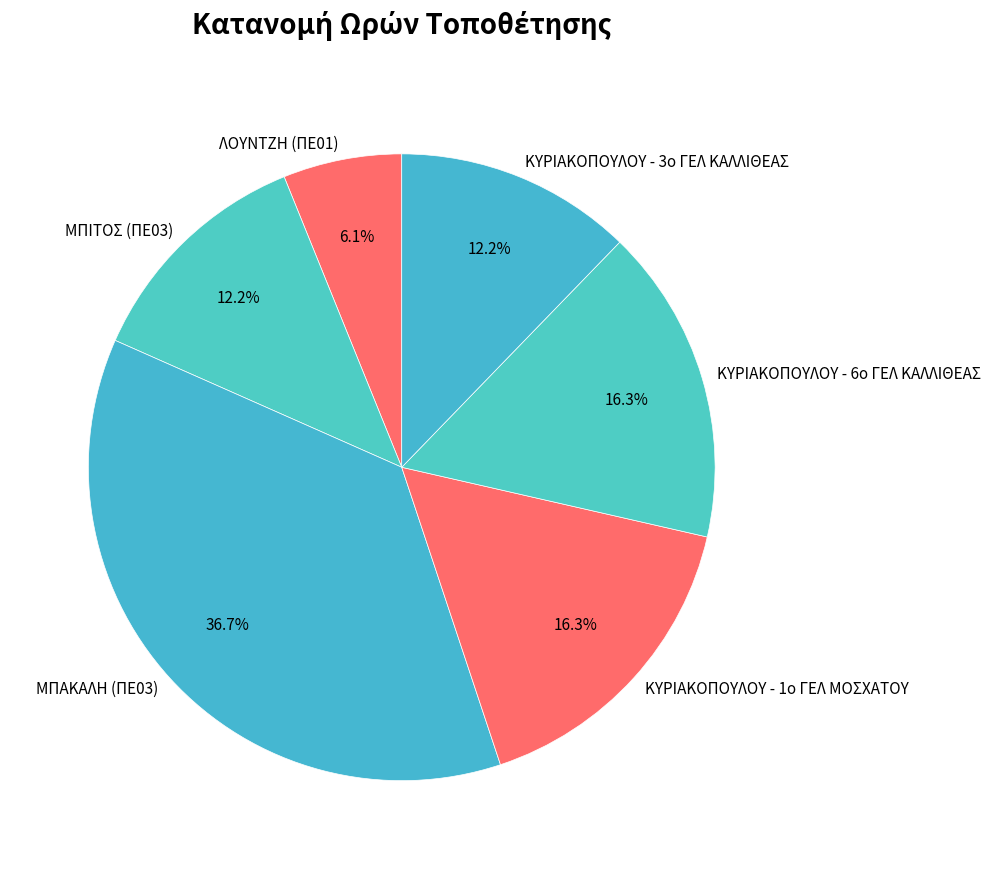

The ΚΥΡΙΑΚΟΠΟΥΛΟΥ - 6ο ΓΕΛ ΚΑΛΛΙΘΕΑΣ slice represents 2% of the pie. True or false?

False